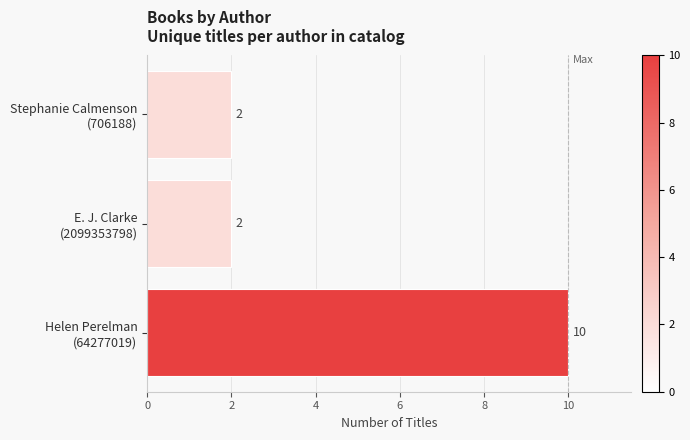

Reading top to bottom, transcribe all the data shown in this chart.

2	2	10